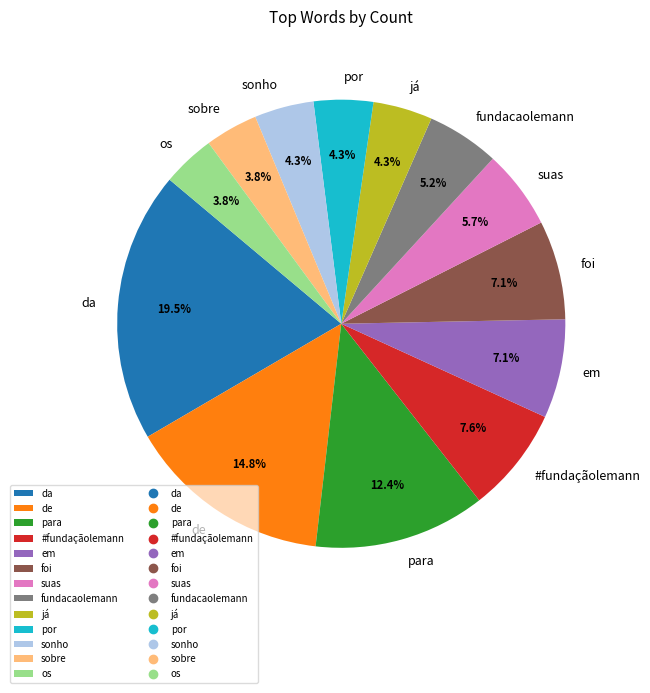

How many slices are in this pie chart?

13